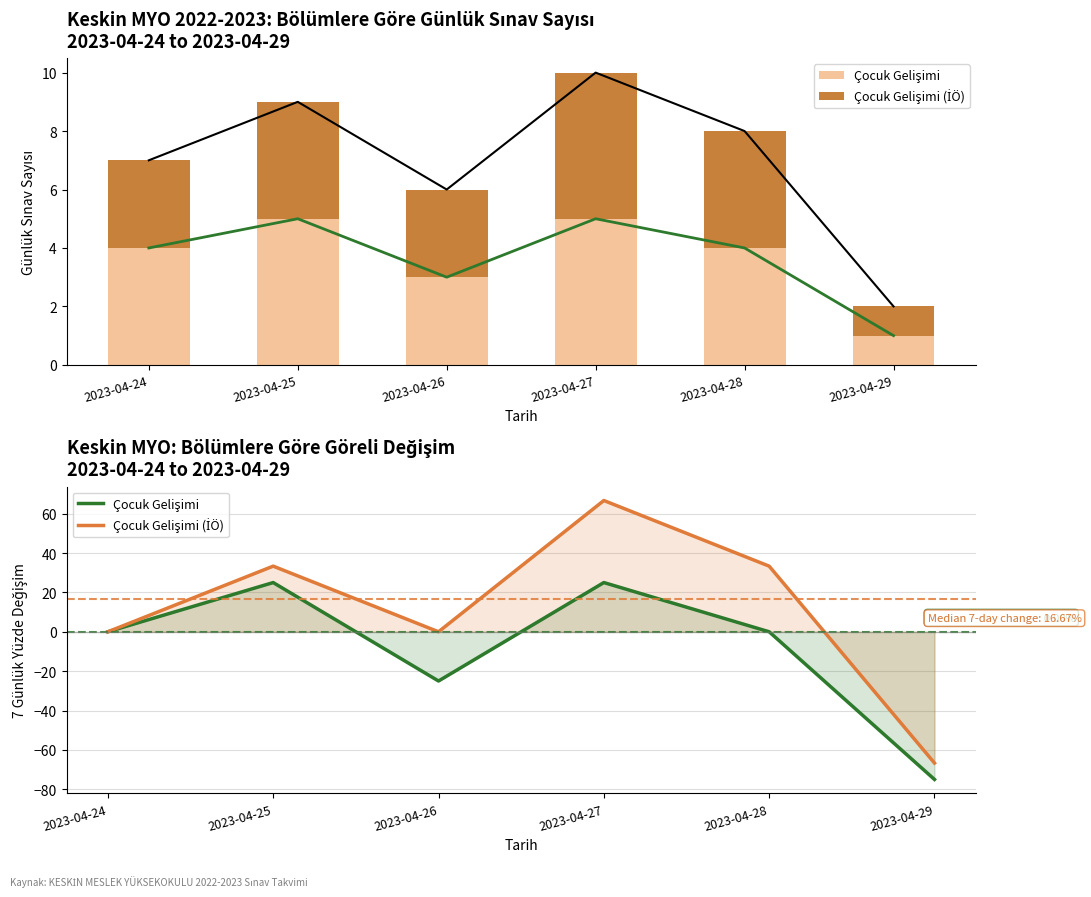

What is the difference between the maximum and minimum values in the Çocuk Gelişimi (İÖ) series?

133.3